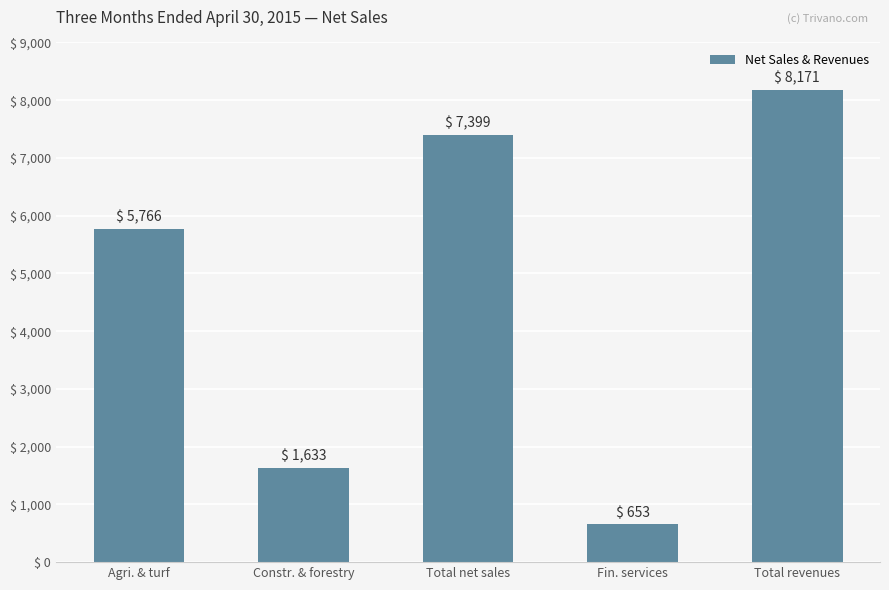

The chart shows a value of 730 at Constr. & forestry. True or false?

False